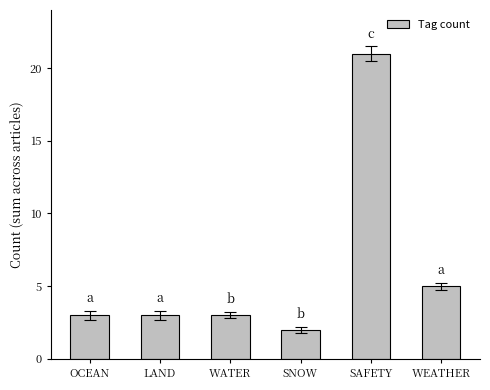

Are the bars grouped side by side (vs. stacked)?

No